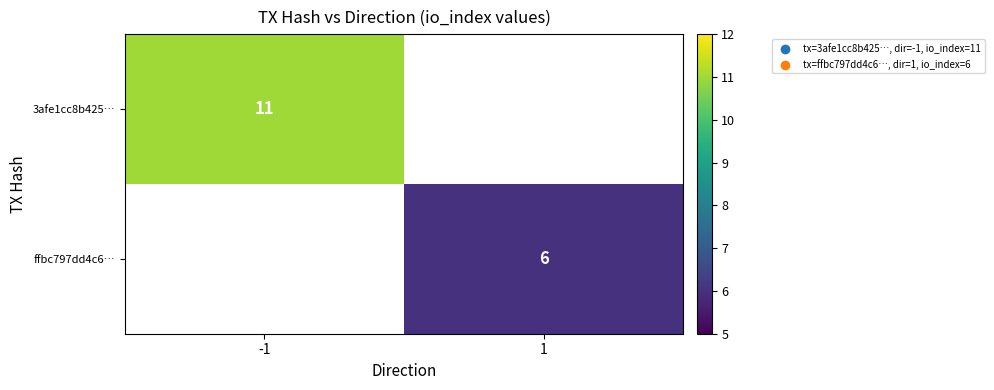

Is it true that ffbc797dd4c6… equals 6 at 1?

True